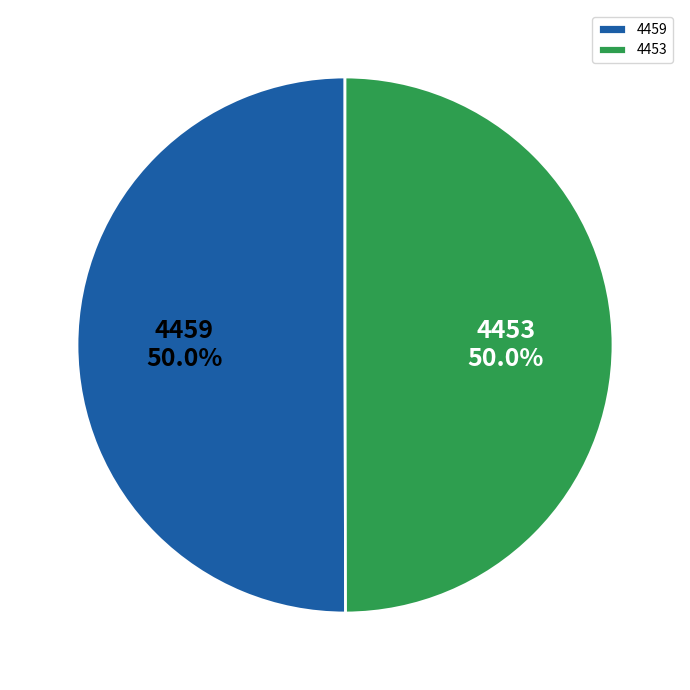

Is the sum of 4453 and 4459 greater than half?

Yes